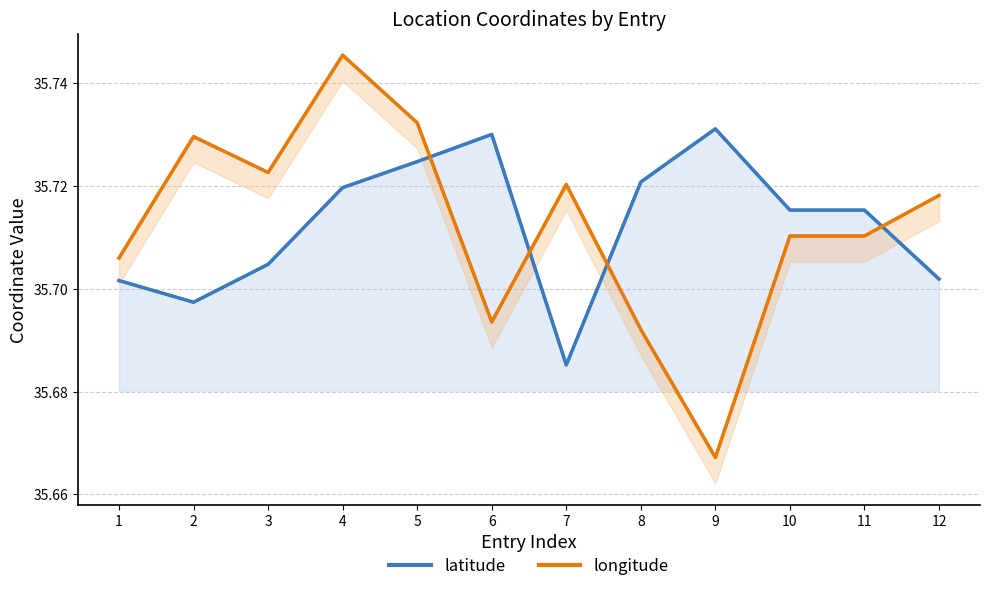

How many lines are shown in the chart?

2